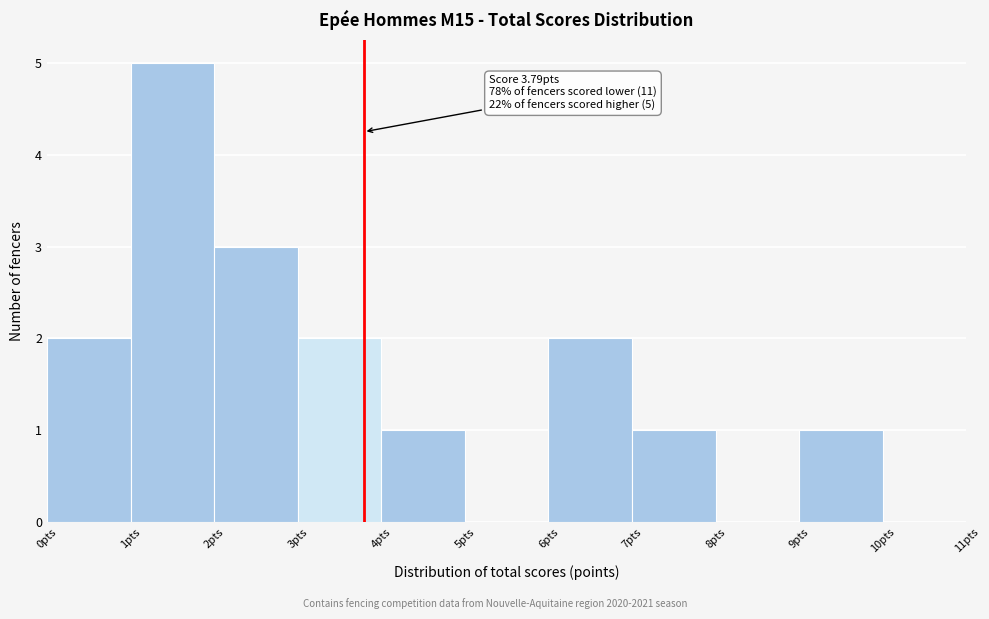

Over which range of the x-axis is the bar tallest?

1 to 2